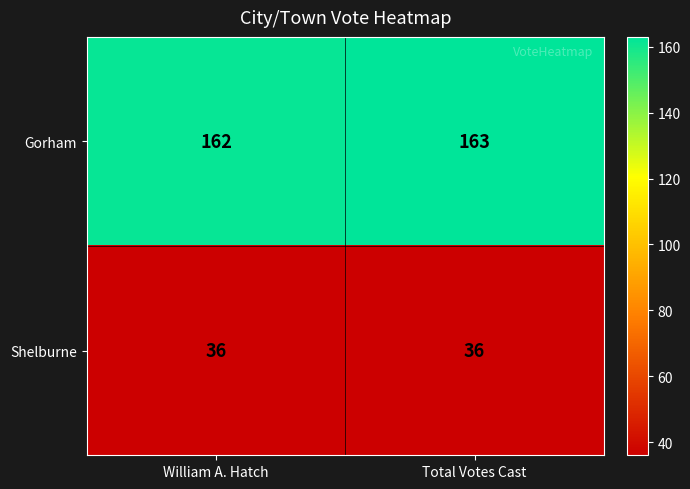

Reading right to left, transcribe all the data shown in this chart.

Gorham: 163	162
Shelburne: 36	36